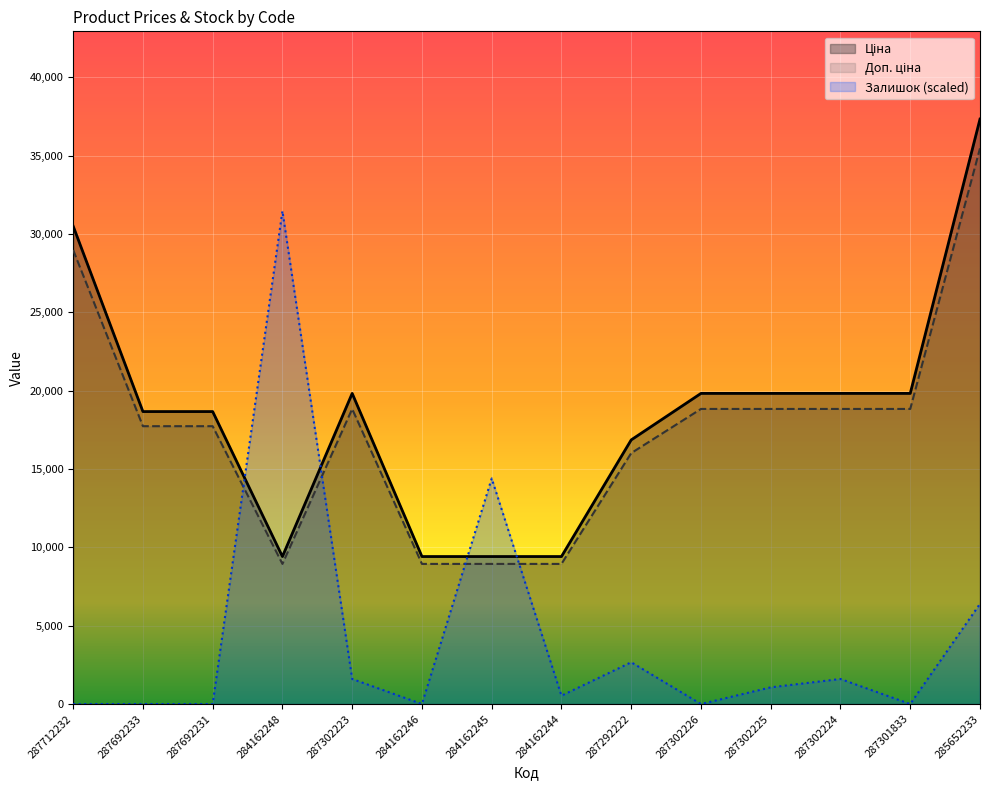

Between 284162248 and 287301833, which series saw the biggest shift?

Залишок (scaled)